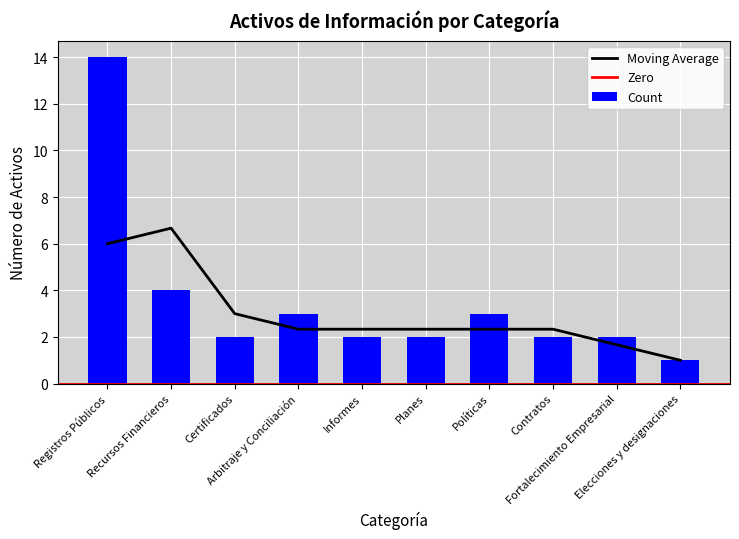

How many bars are there in total?

10